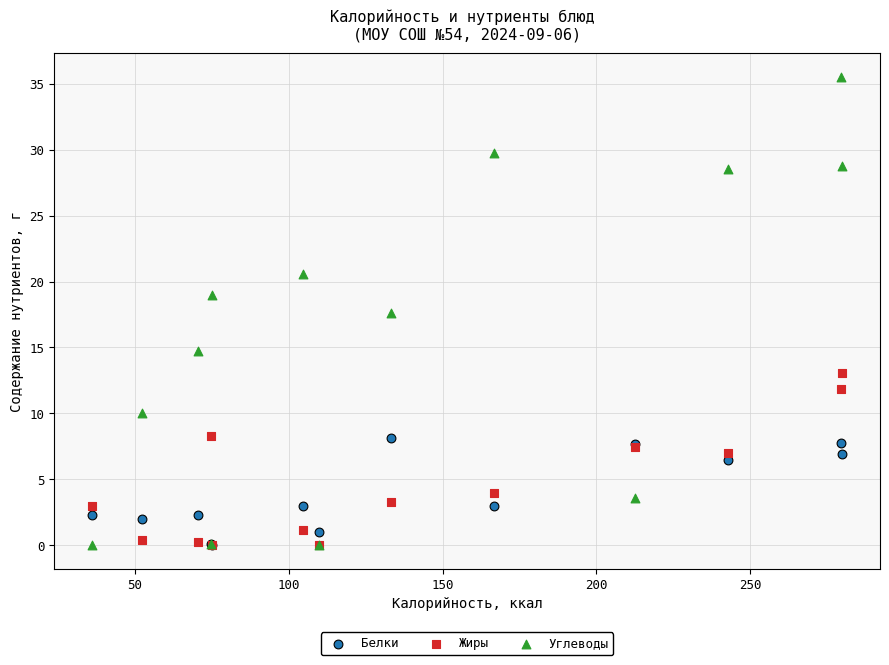

In the Углеводы series, what Y value is closest to 17?

17.6